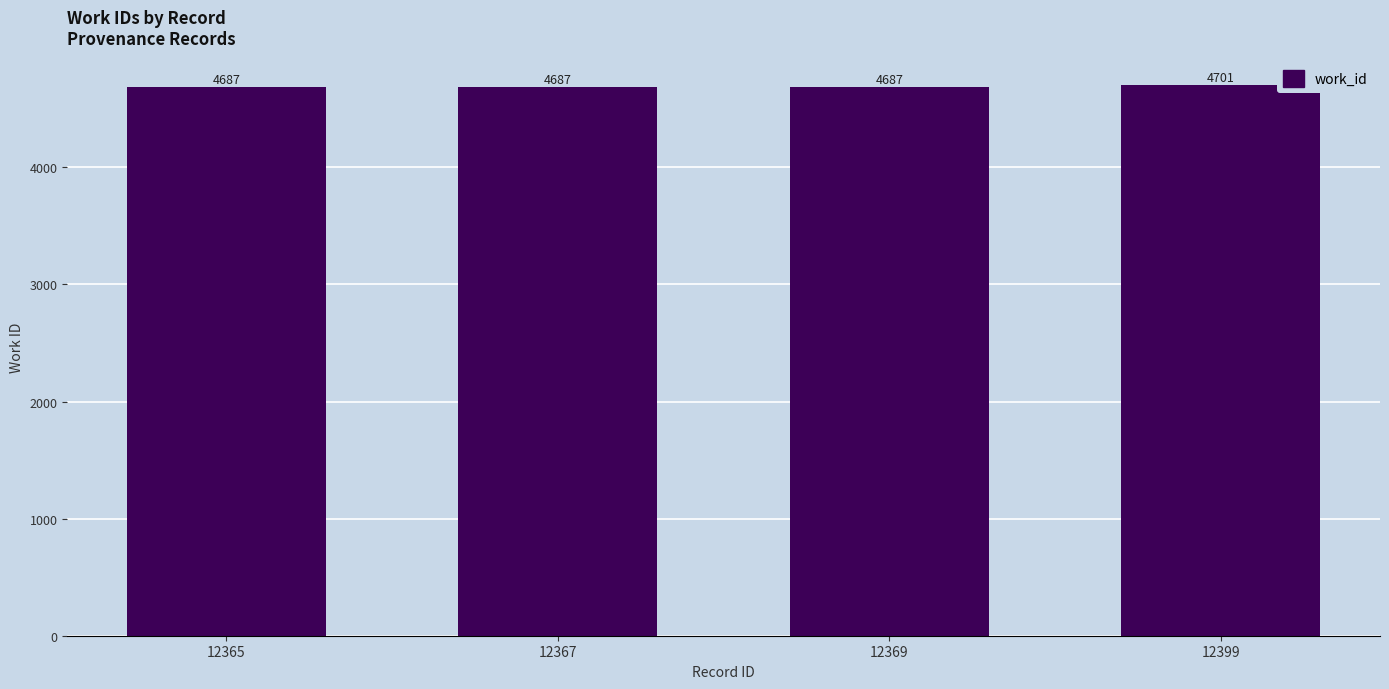

What is the greatest value displayed?

4701